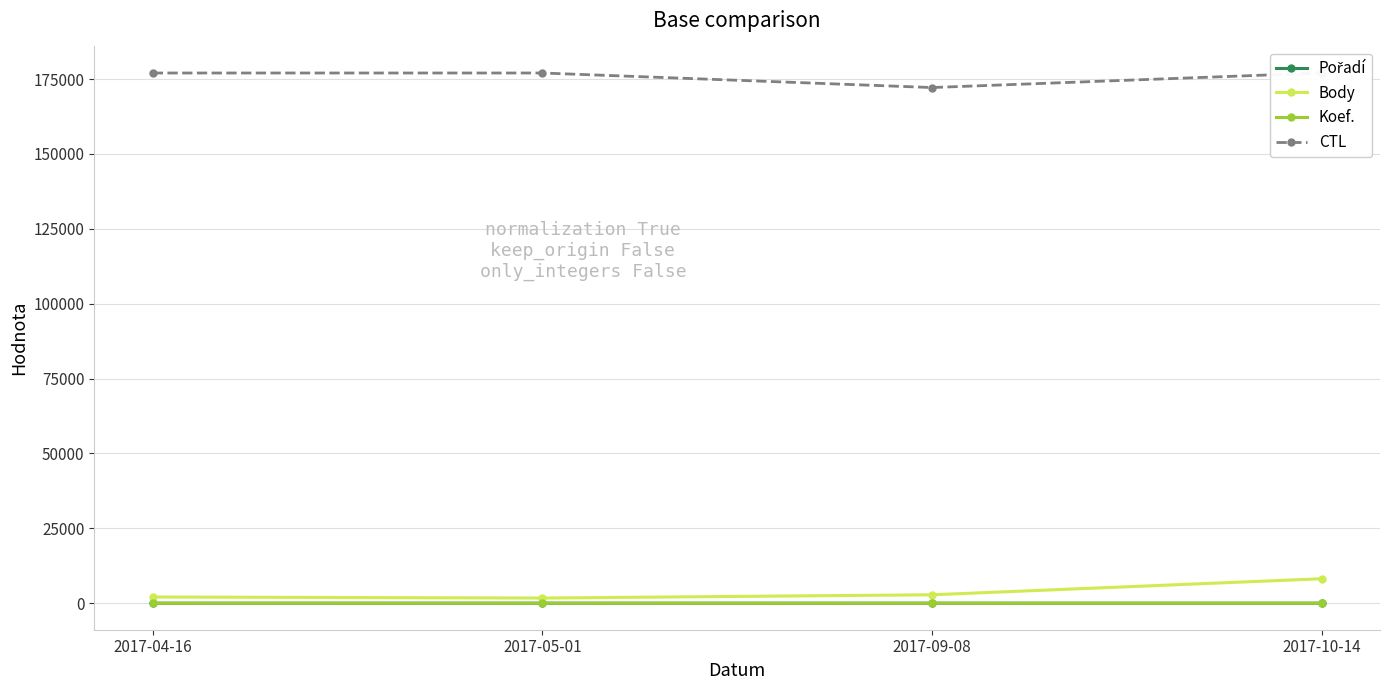

How many lines are shown in the chart?

4